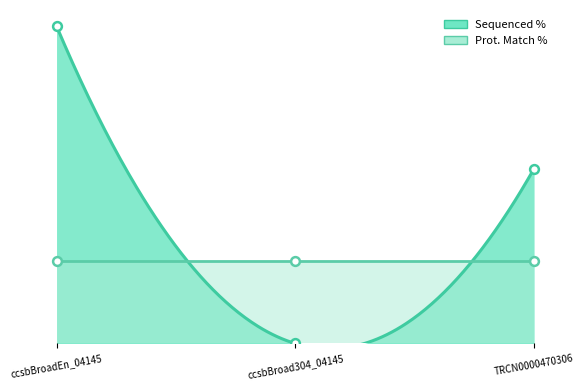

Between ccsbBroad304_04145 and TRCN0000470306, which is larger?

TRCN0000470306